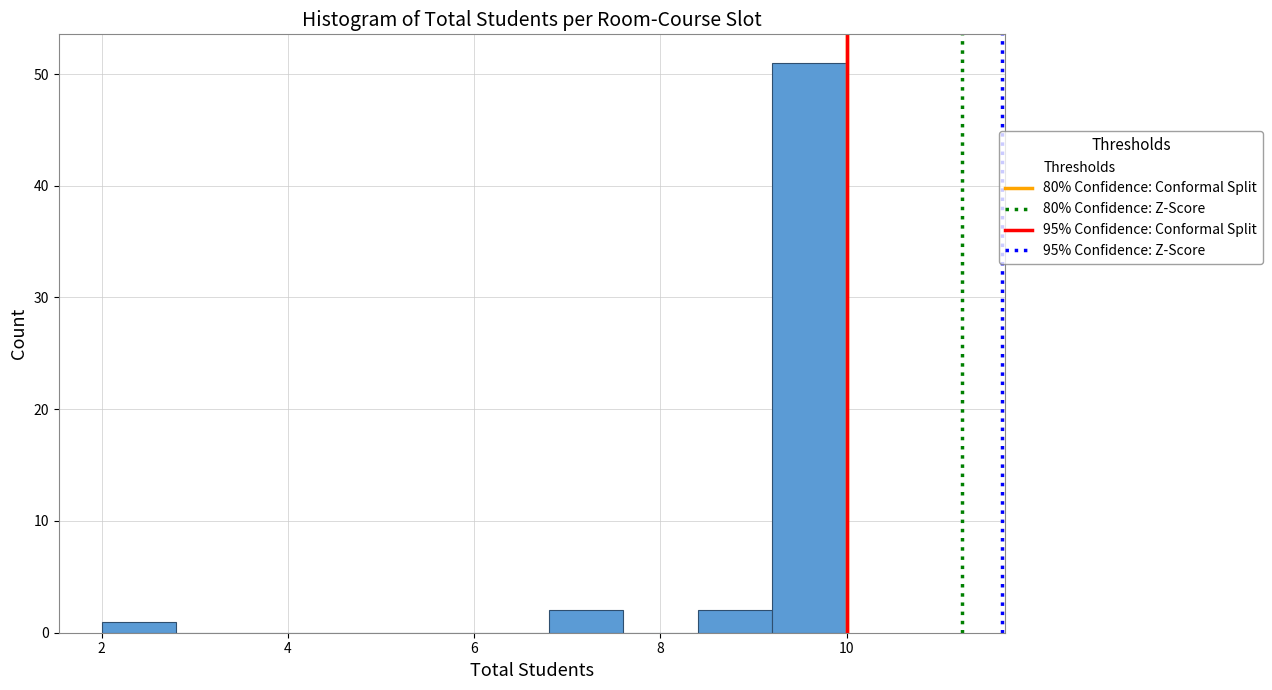

Over which range of the x-axis is the bar tallest?

9.2 to 10.0